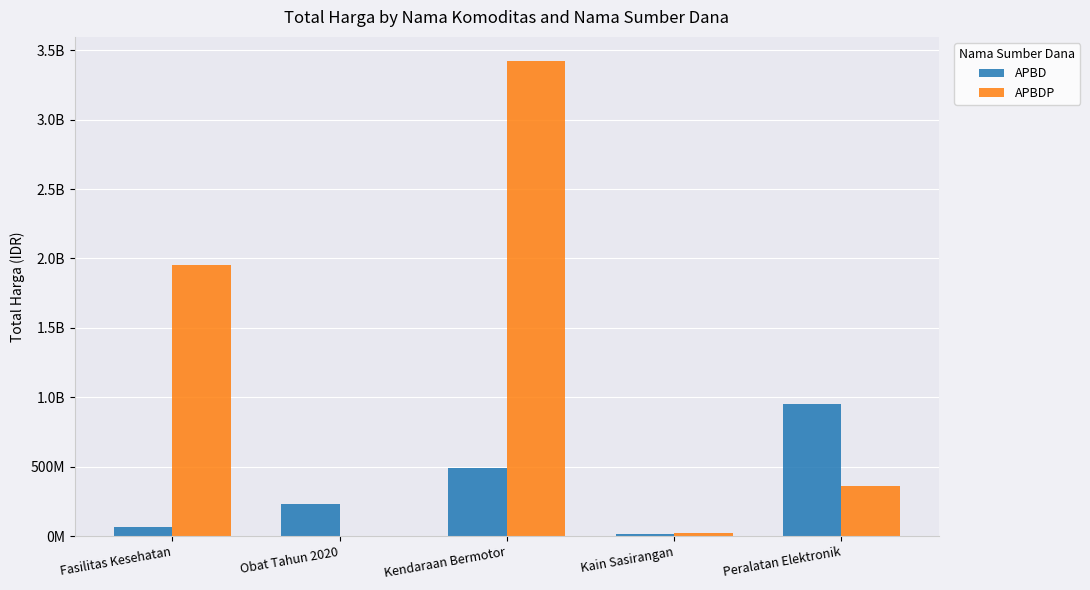

Are the bars grouped side by side (vs. stacked)?

Yes